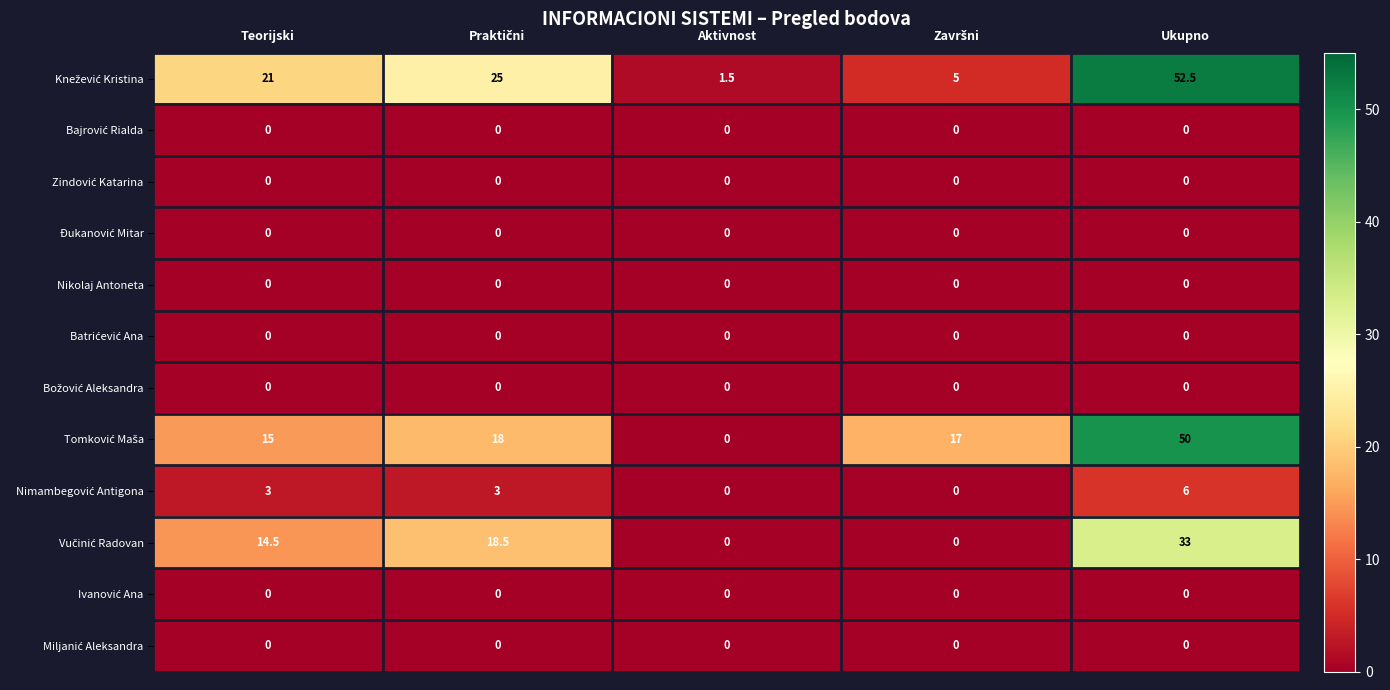

What is the total value across all series at Teorijski?

53.5